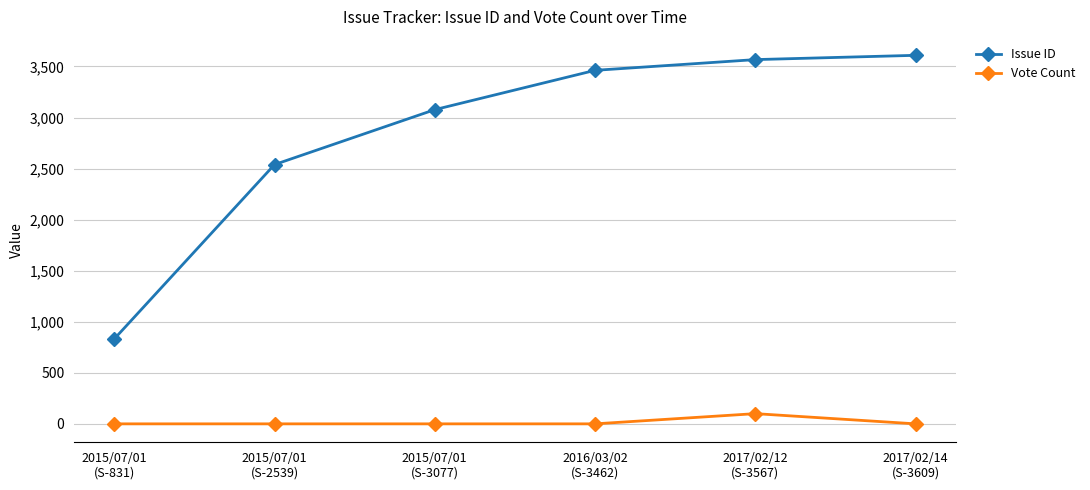

Which series has the largest range (max minus min)?

Issue ID